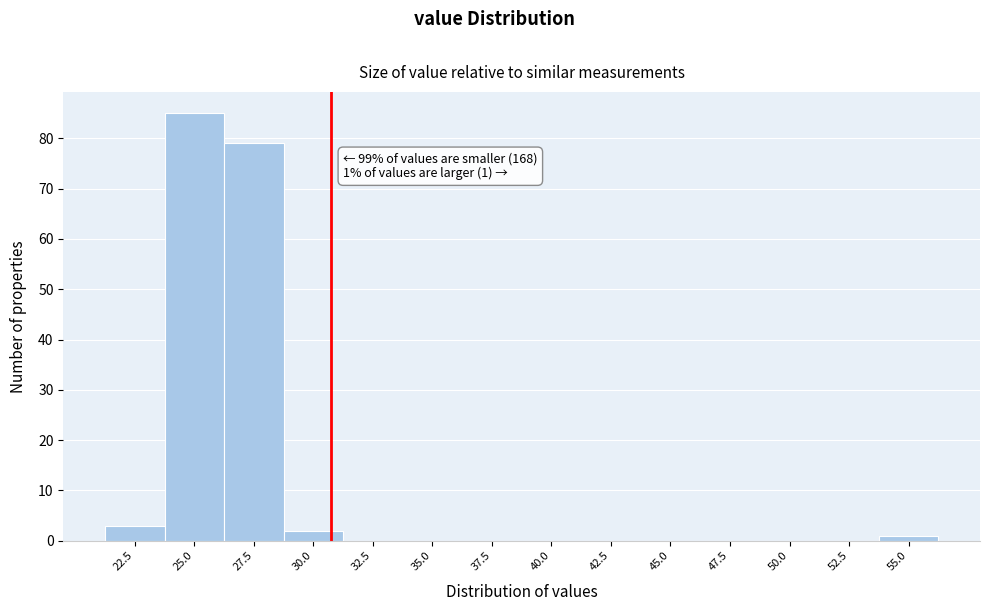

Reading left to right, what are all the values shown in this chart?

22.5=3	25.0=85	27.5=79	30.0=2	32.5=0	35.0=0	37.5=0	40.0=0	42.5=0	45.0=0	47.5=0	50.0=0	52.5=0	55.0=1